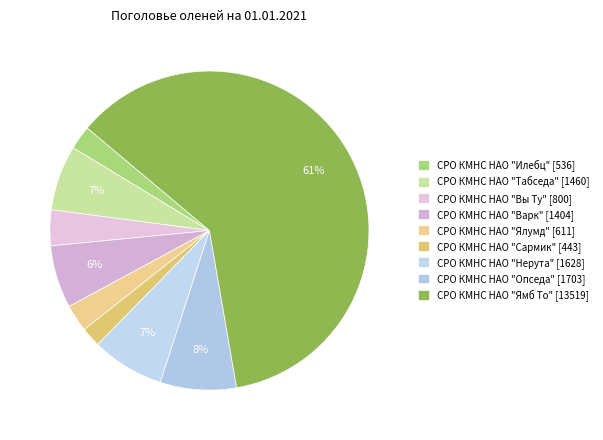

What percentage is the СРО КМНС НАО "Табседа" slice, to the nearest percent?

7%